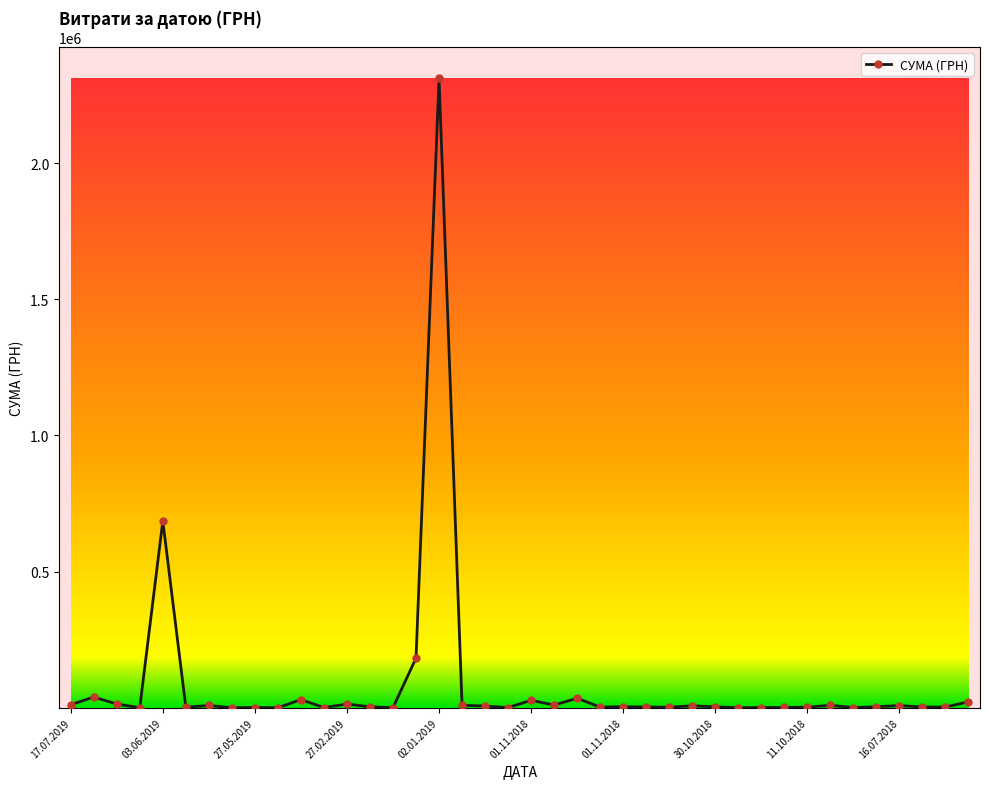

What is the average value?

87134.6